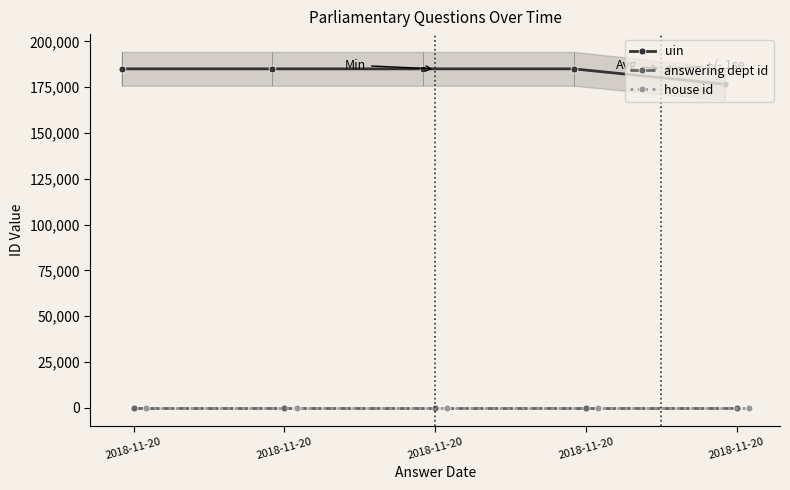

True or false: answering dept id has more than 0 interior local peaks.

False